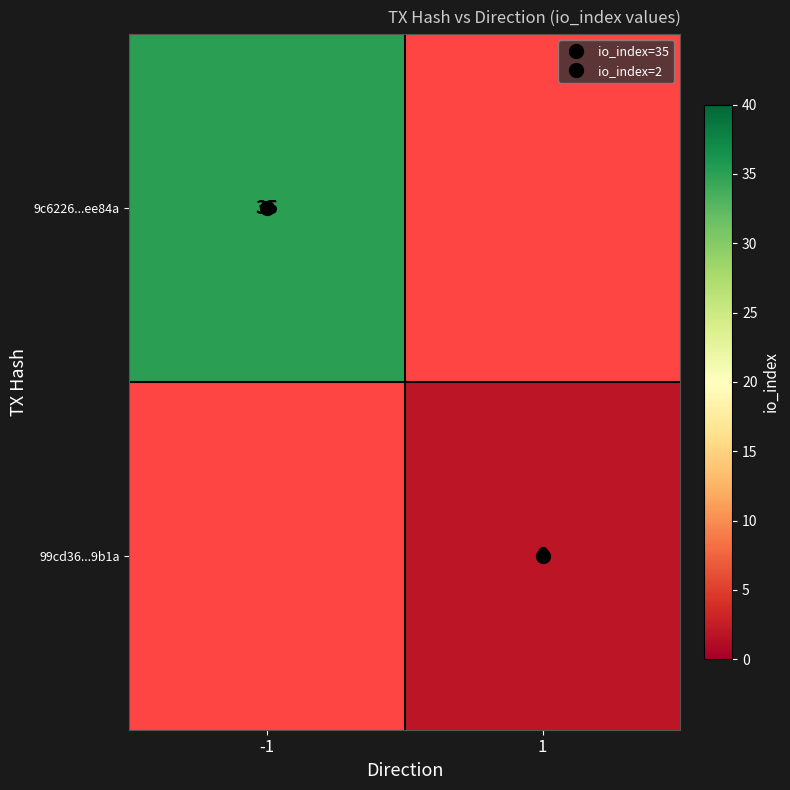

How many positive values does the 99cd36...9b1a series have?

1